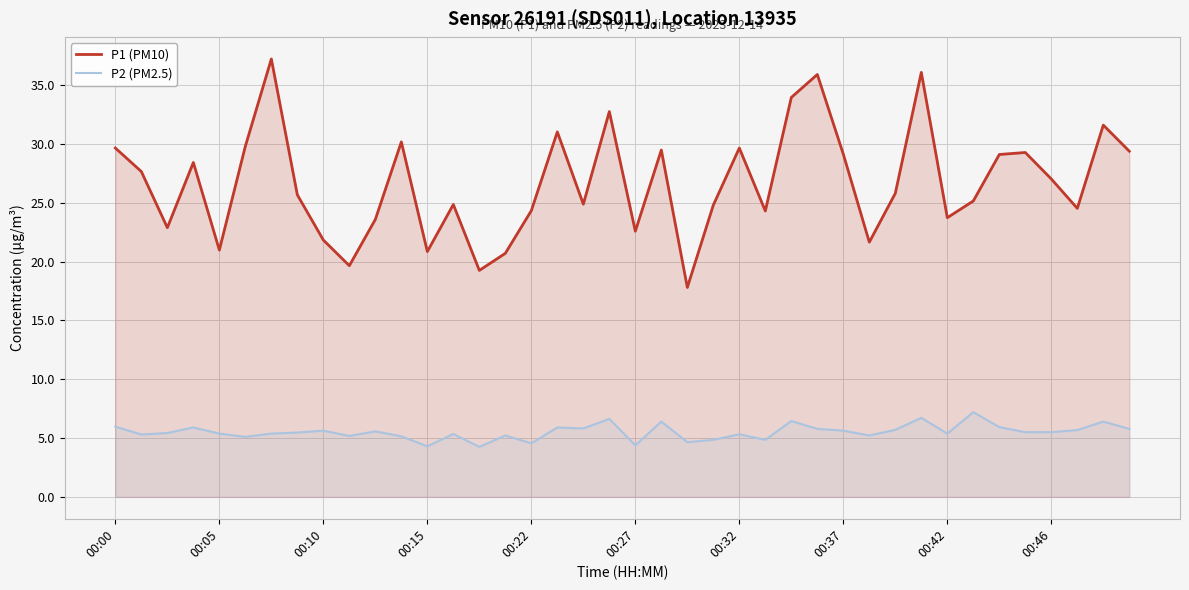

Read the P2 (PM2.5) value at 00:32.

5.3